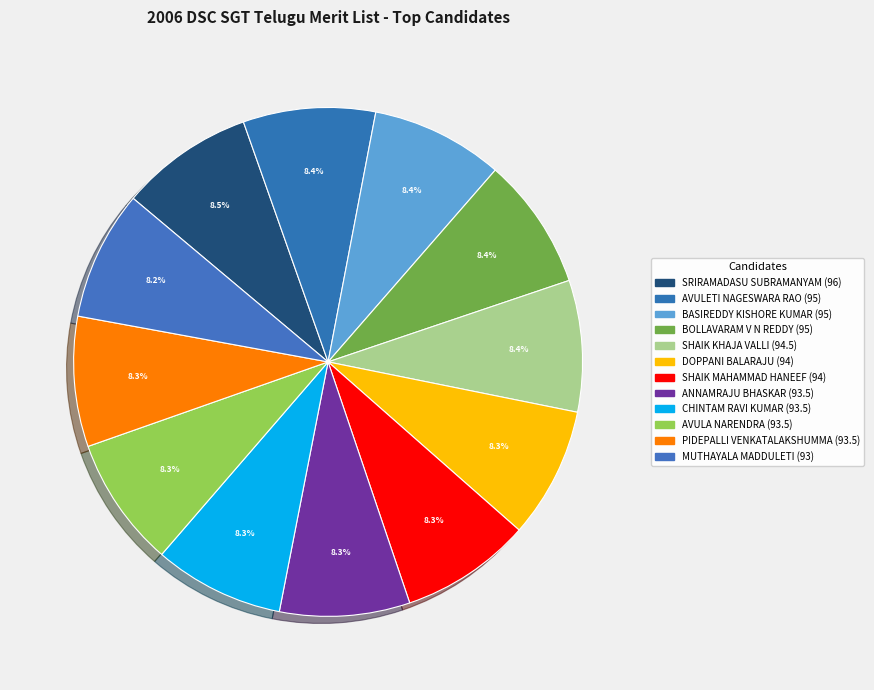

Does any single category account for the majority?

No